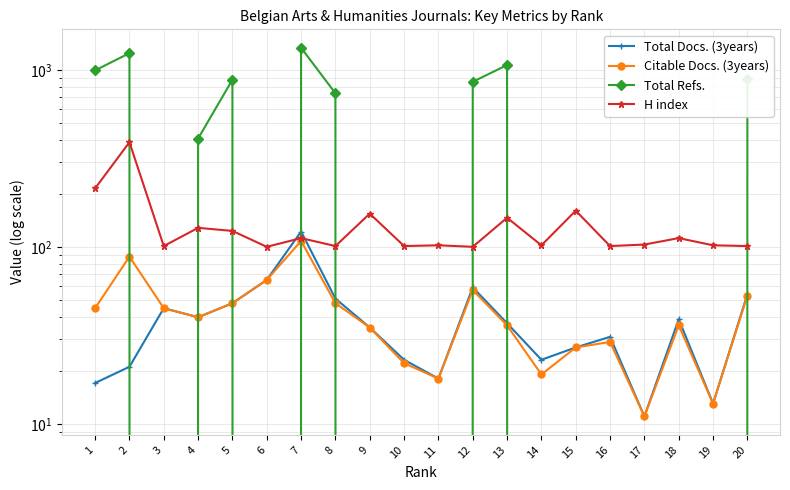

How many values in Total Refs. are above zero?

9